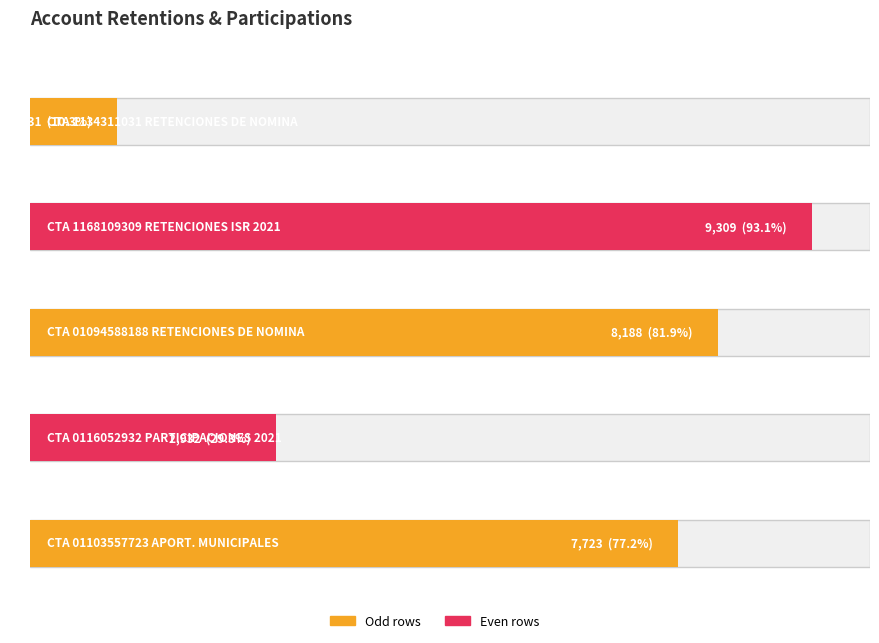

How many values exceed 7723?

2